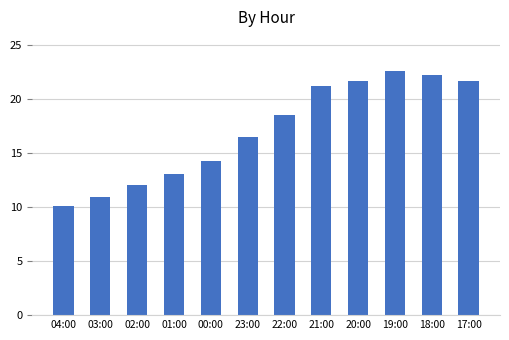

The chart shows a value of 10.9 at 03:00. True or false?

True